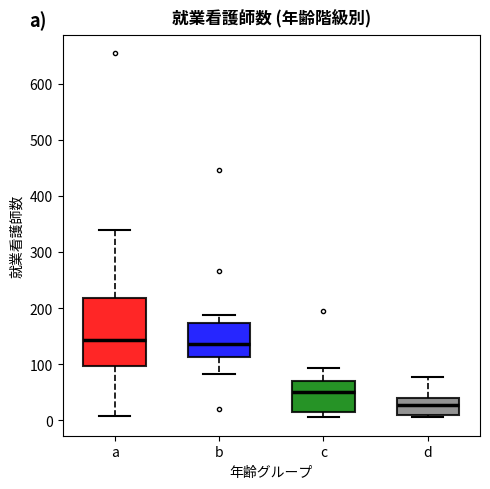

Where is the lower edge of the box for b on the y-axis? The values are not printed on the chart, so give them approximately, as read against the axis.

110